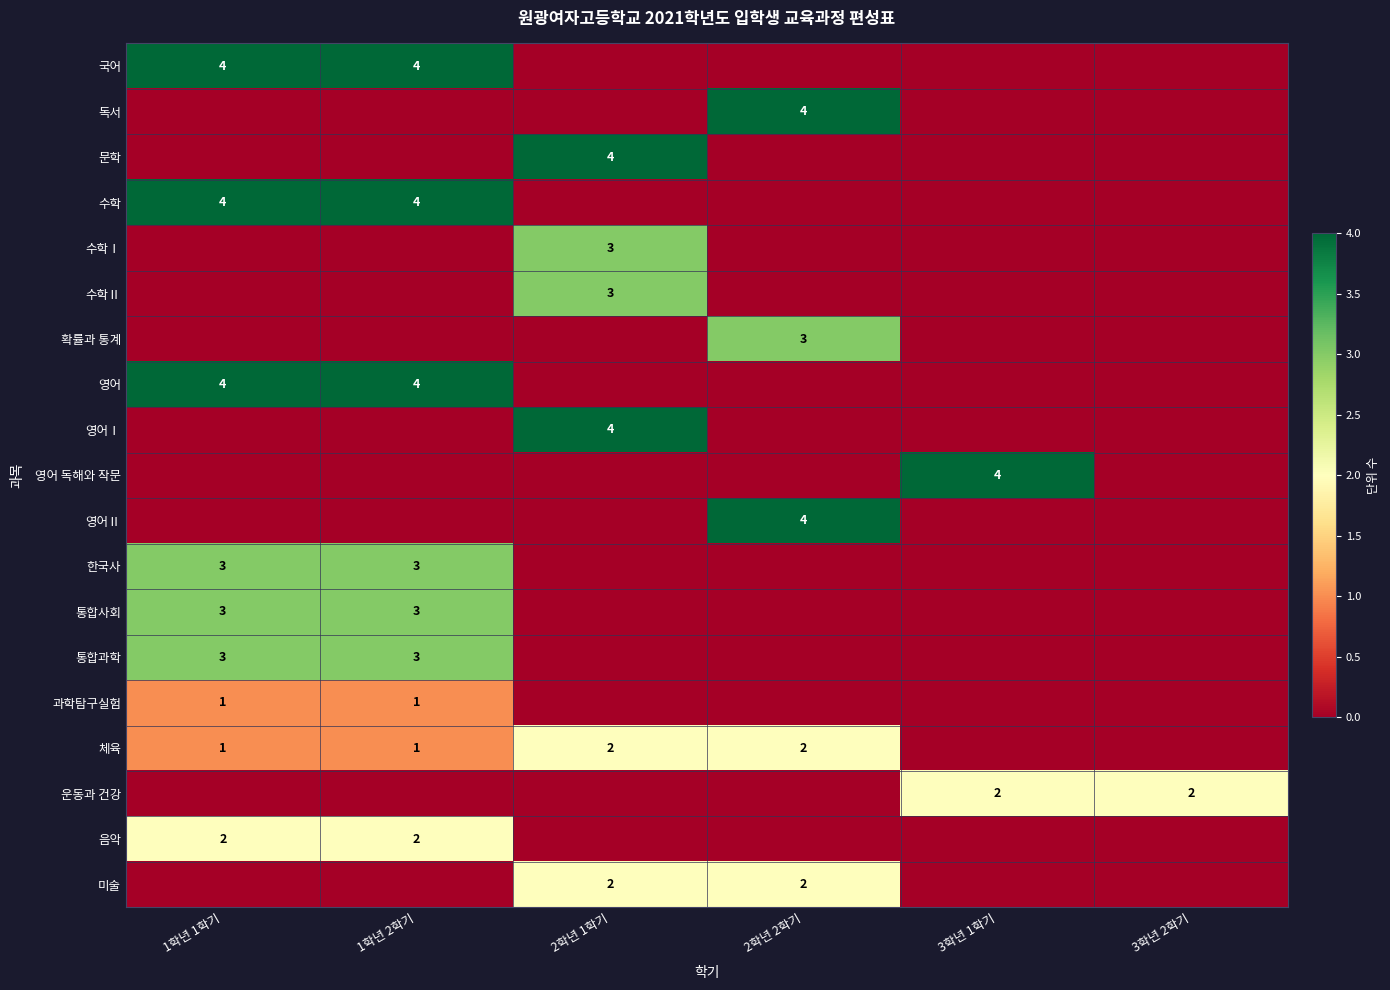

At which category is the sum across all series the highest?

1학년 1학기